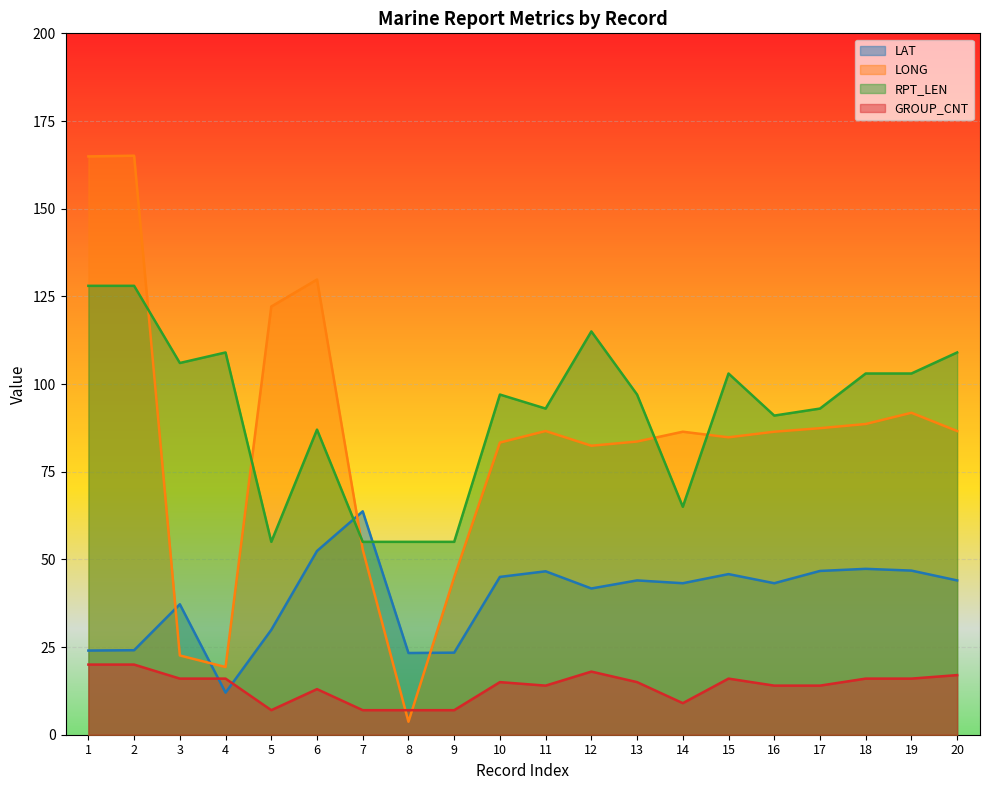

The LONG series shows 164.9 at 1. True or false?

True